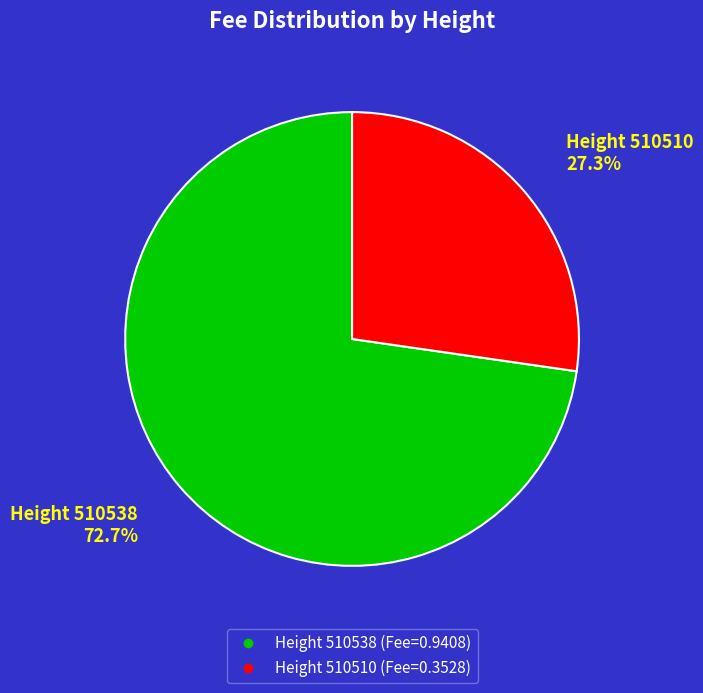

Is there any slice that represents more than half of the pie?

Yes